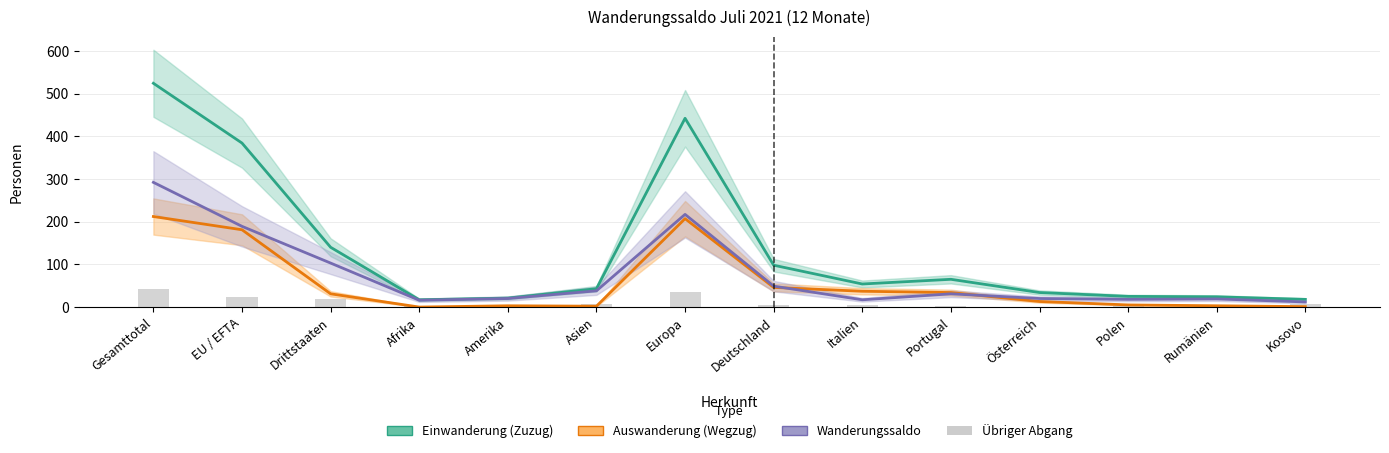

Is the value of Auswanderung (Wegzug) at Deutschland greater than the value of Wanderungssaldo at Afrika?

Yes